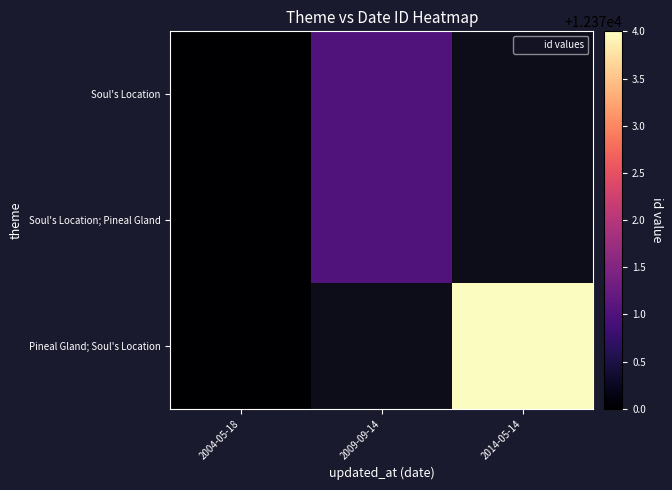

At how many categories does at least one series exceed 12371?

1